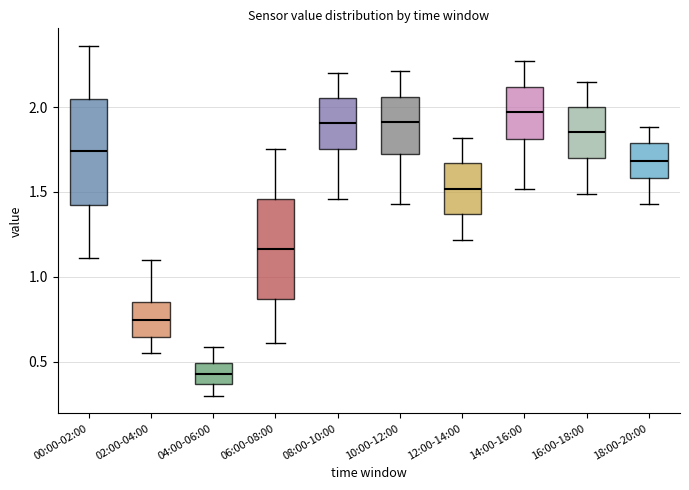

Reading left to right, transcribe this box plot: for each box, give where its median line is, the range the box spans, and where its two whiskers end, as read against the y-axis. The values are not printed on the chart, so give them approximately, as read against the axis.

00:00-02:00: median 1.75, box 1.45 to 2.05, whiskers 1.10 to 2.35
02:00-04:00: median 0.75, box 0.65 to 0.85, whiskers 0.55 to 1.10
04:00-06:00: median 0.45, box 0.35 to 0.50, whiskers 0.30 to 0.60
06:00-08:00: median 1.15, box 0.85 to 1.45, whiskers 0.60 to 1.75
08:00-10:00: median 1.90, box 1.75 to 2.05, whiskers 1.45 to 2.20
10:00-12:00: median 1.90, box 1.70 to 2.05, whiskers 1.45 to 2.20
12:00-14:00: median 1.50, box 1.35 to 1.65, whiskers 1.20 to 1.80
14:00-16:00: median 1.95, box 1.80 to 2.10, whiskers 1.50 to 2.25
16:00-18:00: median 1.85, box 1.70 to 2.00, whiskers 1.50 to 2.15
18:00-20:00: median 1.70, box 1.60 to 1.80, whiskers 1.45 to 1.90